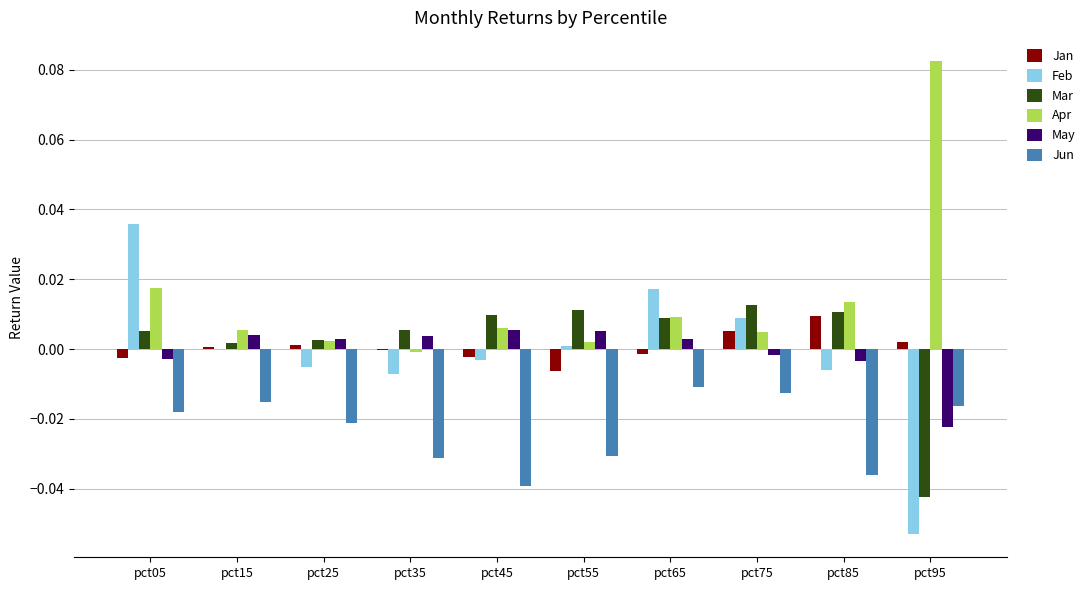

True or false: Jun has a value of -0.0 at pct65.

True